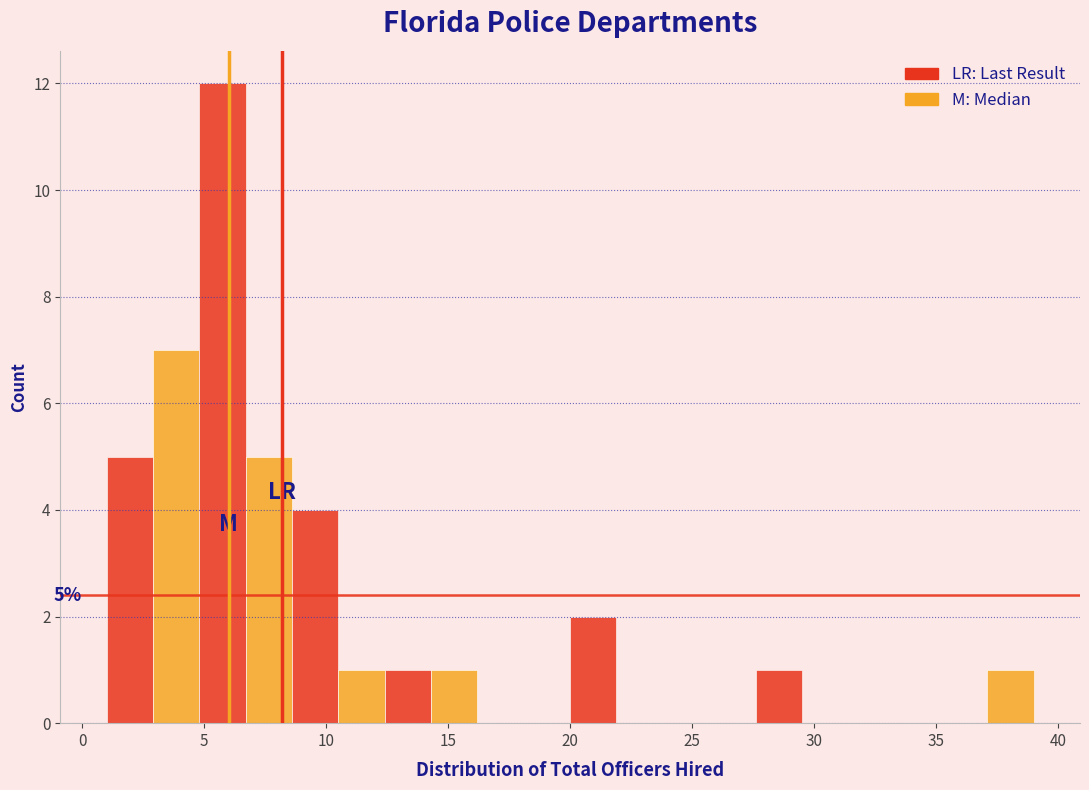

Read against the x-axis, roughly where is the centre of the tallest bar?

6.0